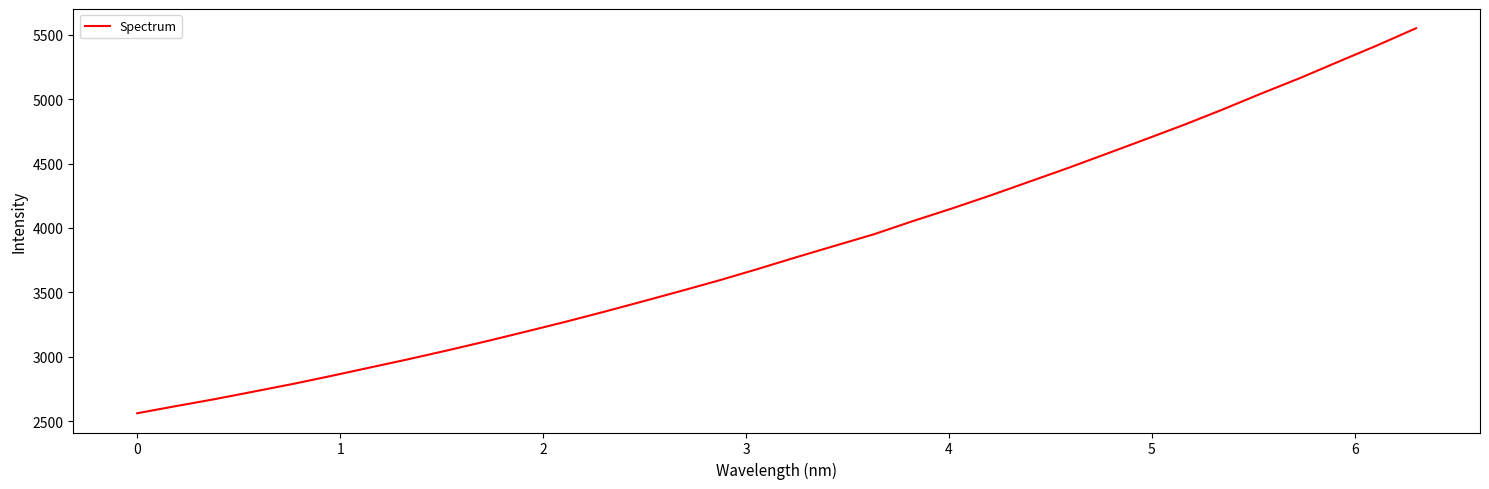

What is the greatest value displayed?

5549.6